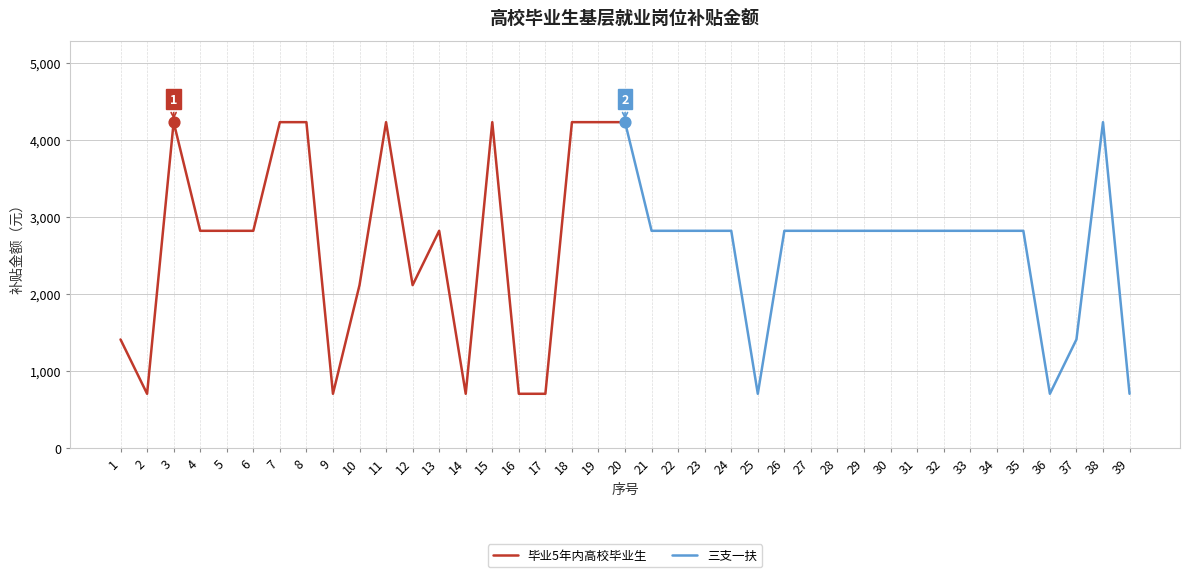

Which series contains the lowest Y value?

毕业5年内高校毕业生